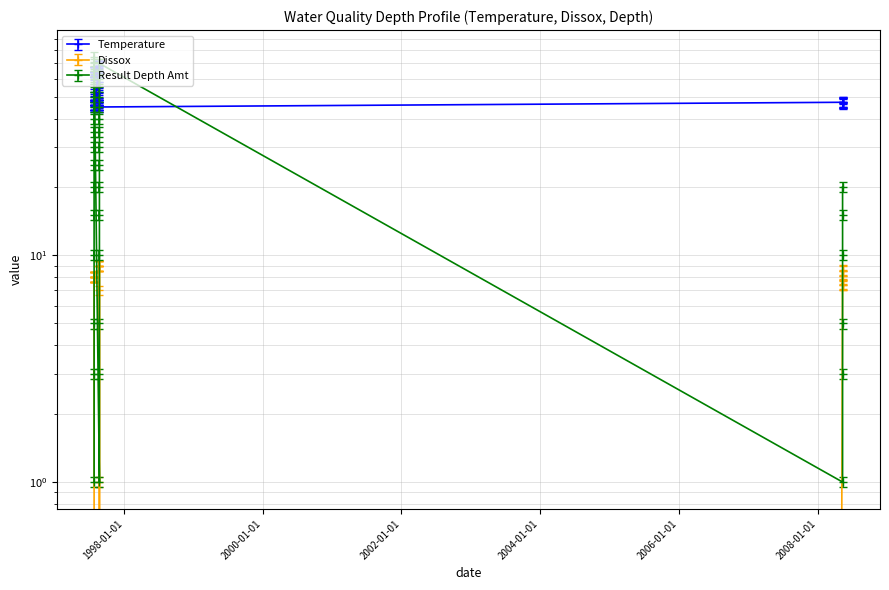

Reading left to right, list all the values displayed in this chart.

Temperature: 64.0	64.0	64.0	64.0	64.0	64.0	62.0	54.0	50.0	48.0	46.0	46.0	46.0	46.0	46.0	46.0	45.0	68.0	68.0	68.0	68.0	68.0	67.0	58.0	51.0	52.0	47.0	46.0	46.0	46.0	46.0	45.0	45.0	47.2	47.2	47.1	46.9	46.9	46.5
Dissox: 8.0	8.0	8.0	8.0	8.0	8.0	8.0	0.0	0.0	0.0	0.0	0.0	0.0	0.0	0.0	0.0	0.0	9.0	9.0	9.0	9.0	9.0	7.0	1.0	0.0	0.0	0.0	0.0	0.0	0.0	0.0	0.0	0.0	8.5	8.6	8.1	7.4	7.5	7.4
Result Depth Amt: 1.0	3.0	5.0	10.0	15.0	20.0	25.0	30.0	35.0	40.0	45.0	50.0	55.0	60.0	65.0	70.0	75.0	1.0	3.0	5.0	10.0	15.0	20.0	25.0	30.0	35.0	40.0	45.0	50.0	55.0	60.0	65.0	70.0	1.0	3.0	5.0	10.0	15.0	20.0